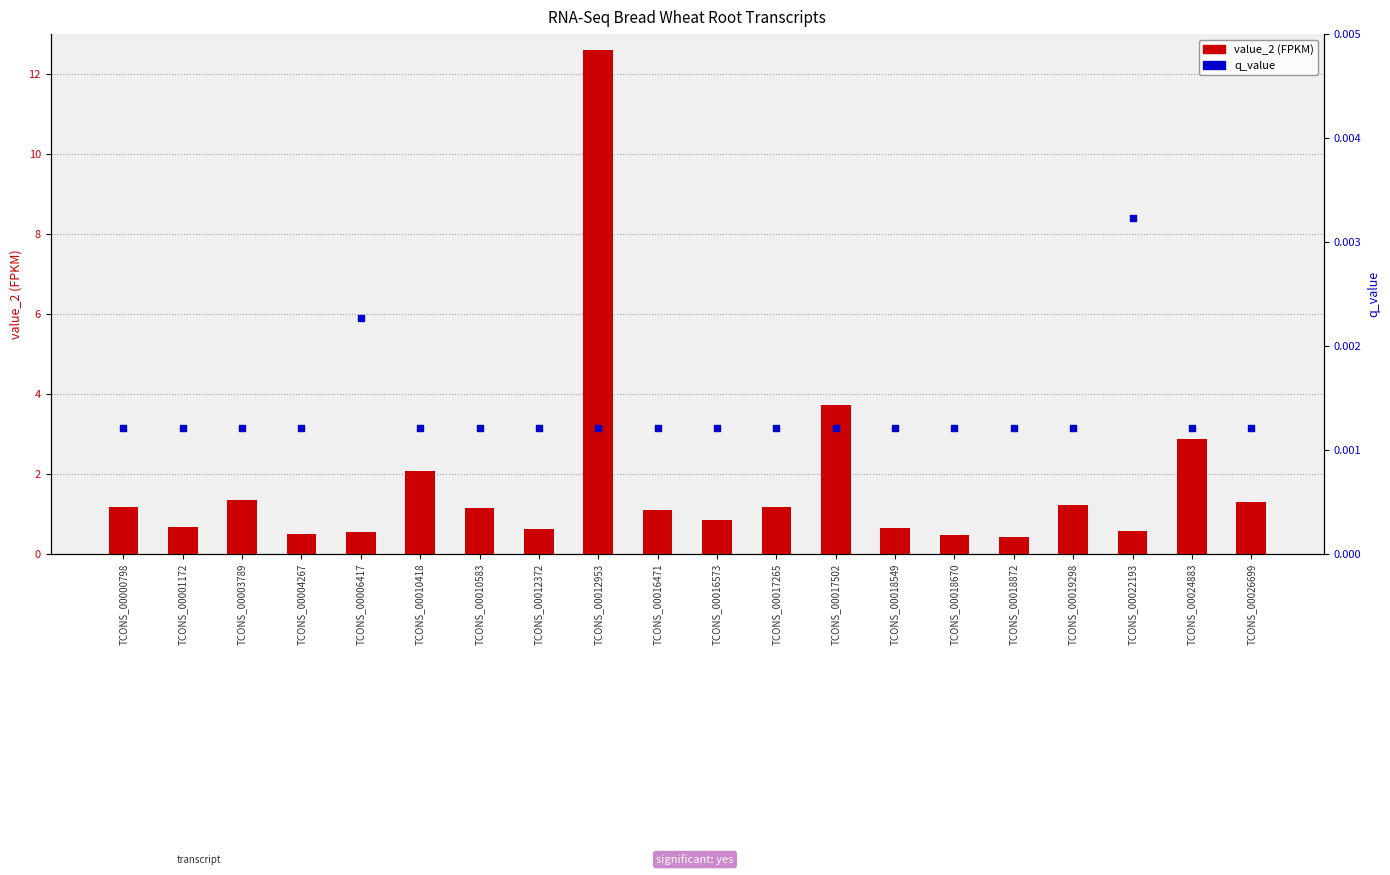

Is the value of value_2 (FPKM) at TCONS_00012372 greater than the value of q_value at TCONS_00018549?

Yes